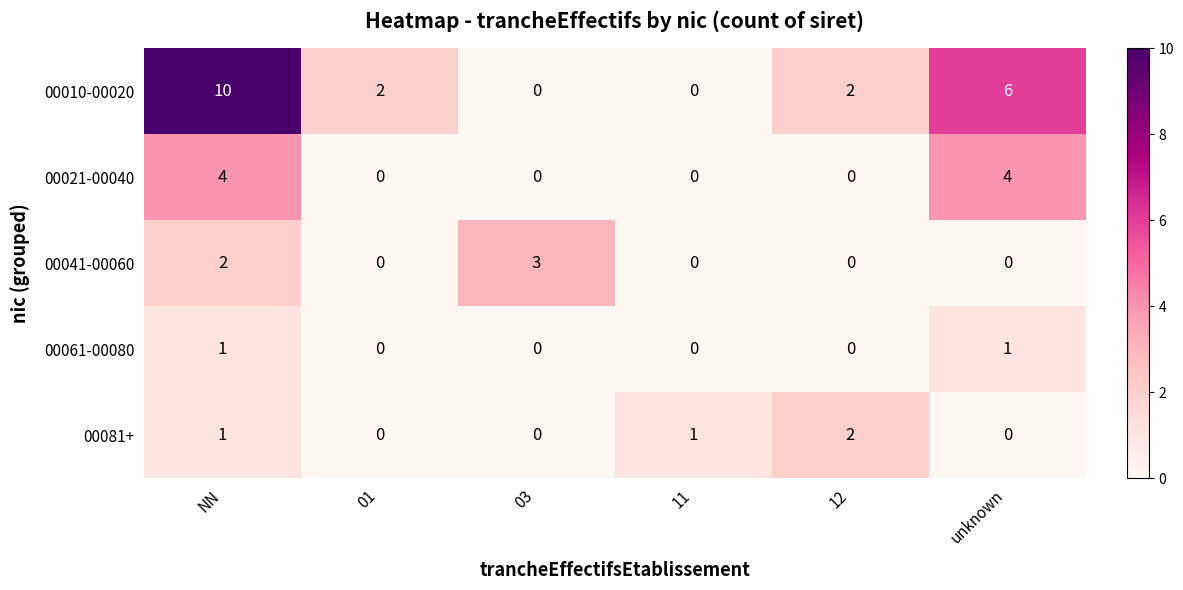

What is the highest value of the 00041-00060 series?

3